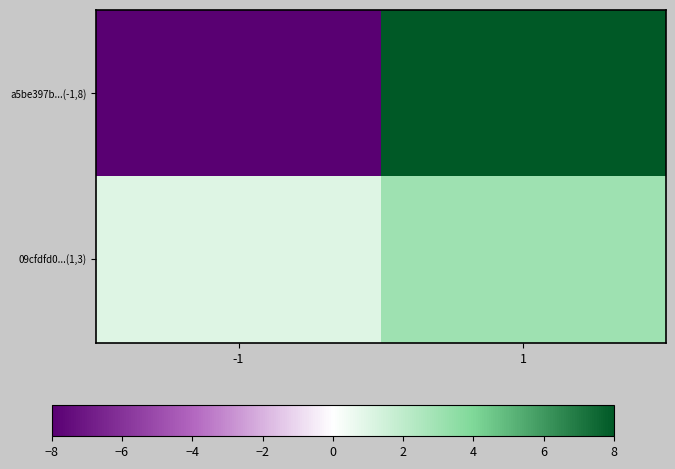

Which series has the widest spread of values?

a5be397b...(-1,8)